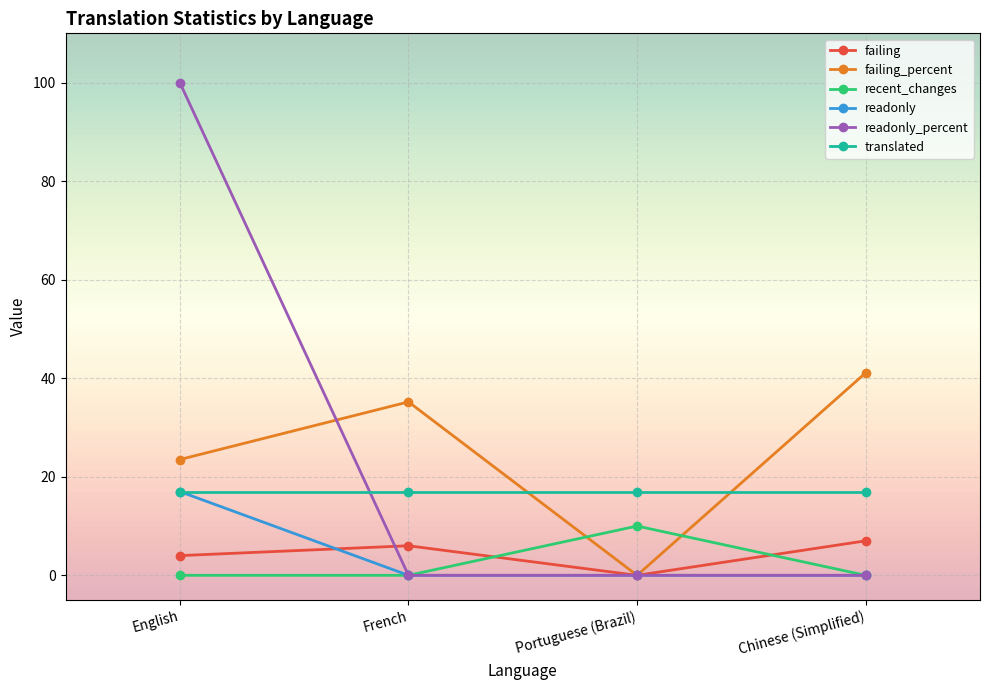

True or false: readonly has a value of 0.0 at French.

True